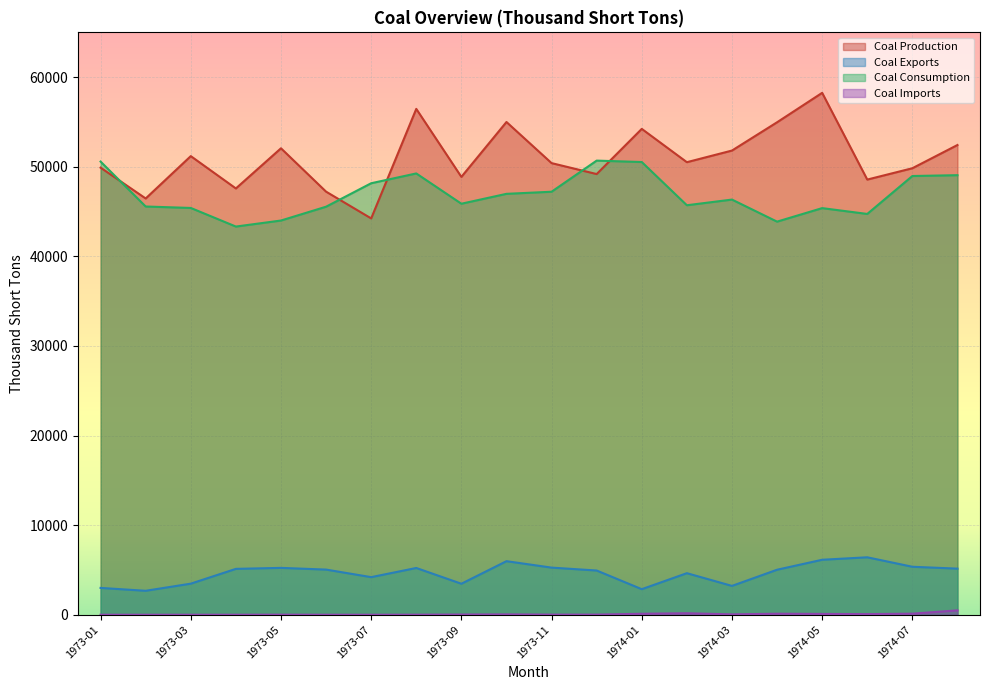

Which series changed the most between 1974-05 and 1974-07?

Coal Production